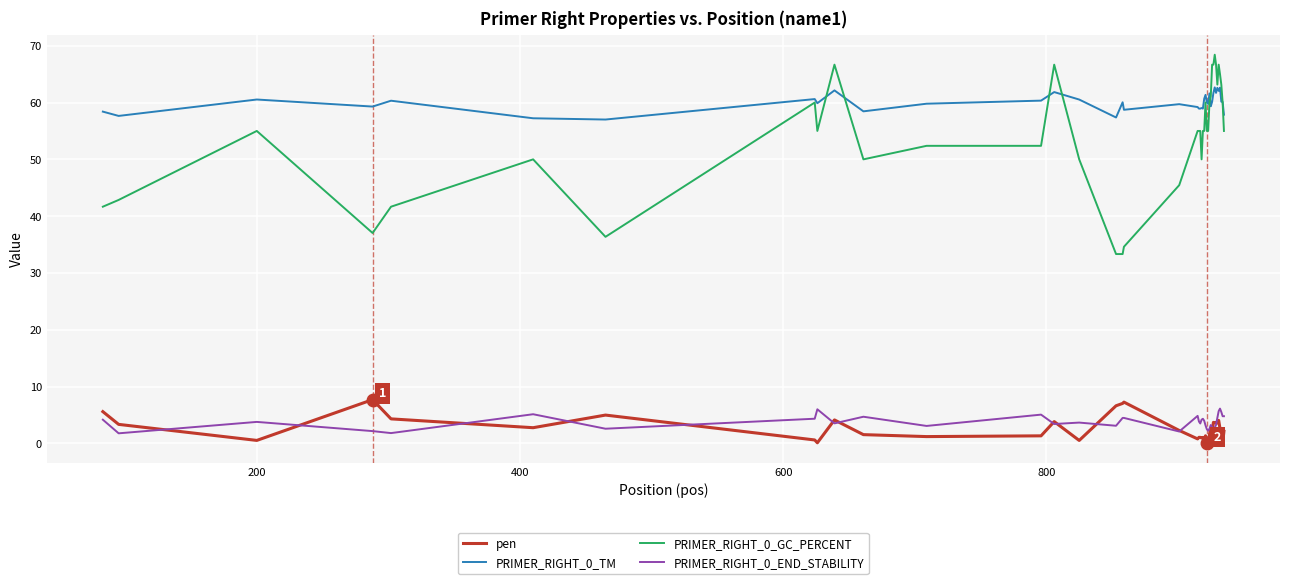

True or false: PRIMER_RIGHT_0_TM and pen intersect in this chart.

False